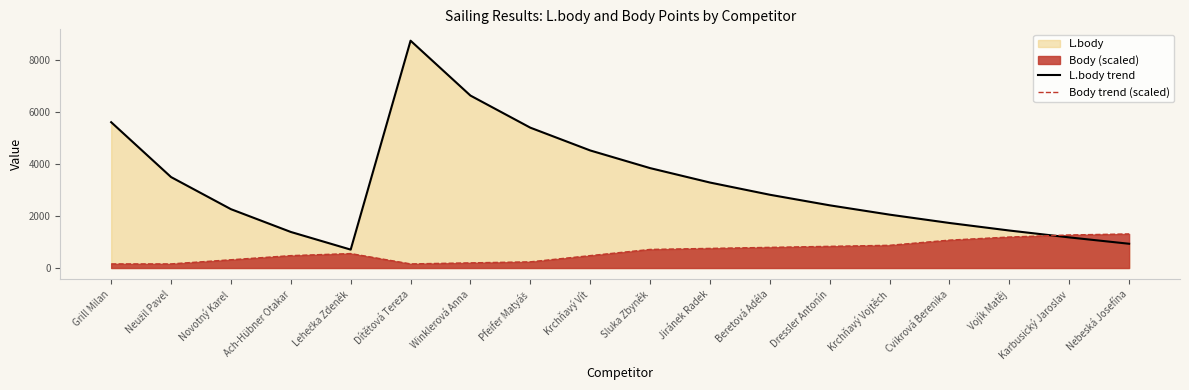

At which category is the sum across all series the highest?

Dítětová Tereza